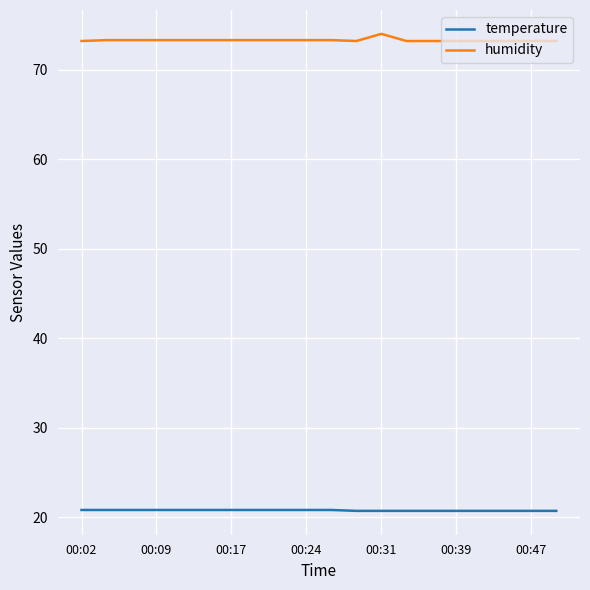

What are all the series names shown in the legend?

temperature, humidity